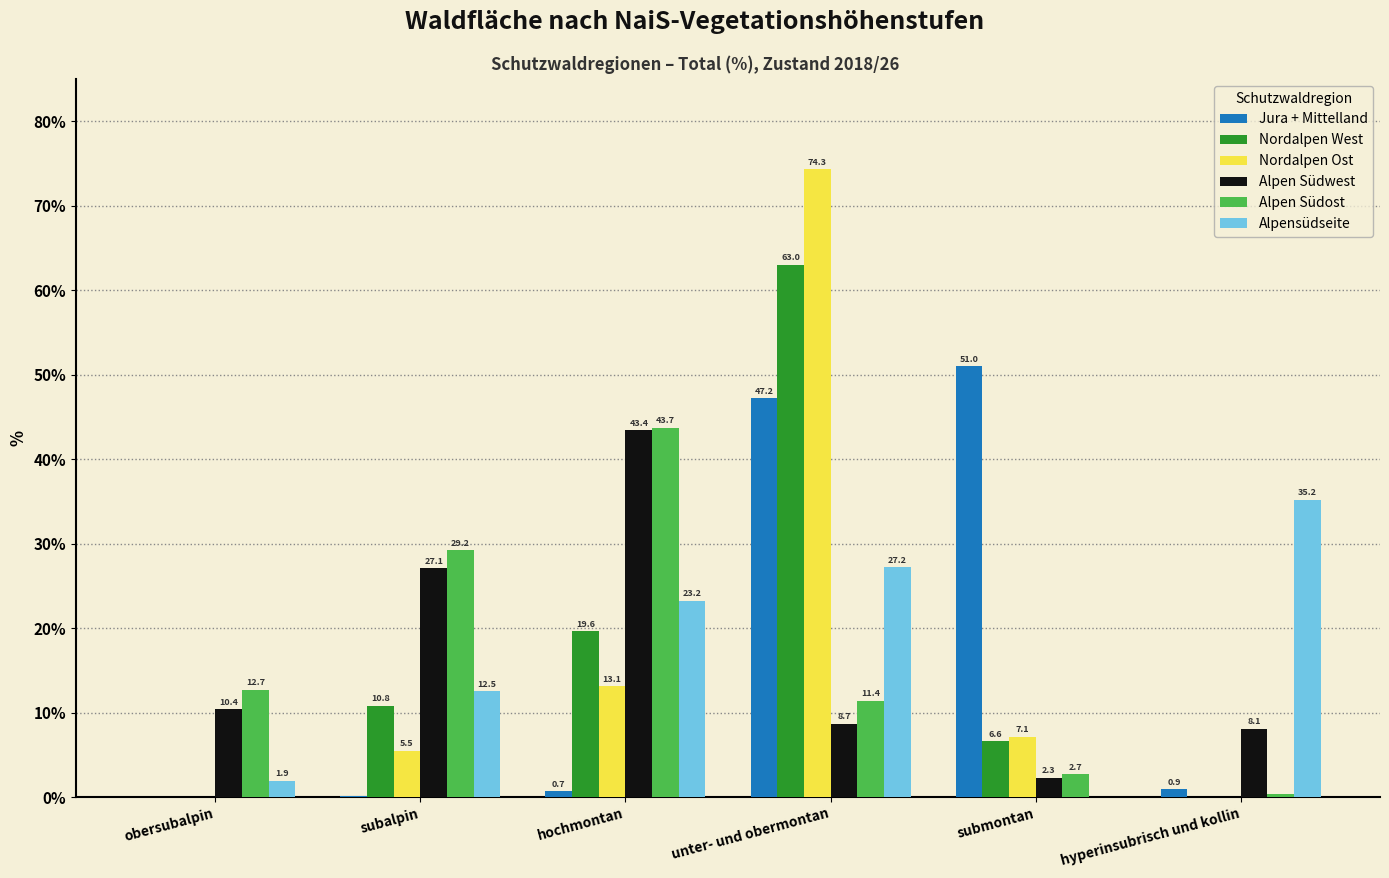

Which series changed the most between obersubalpin and hochmontan?

Alpen Südwest